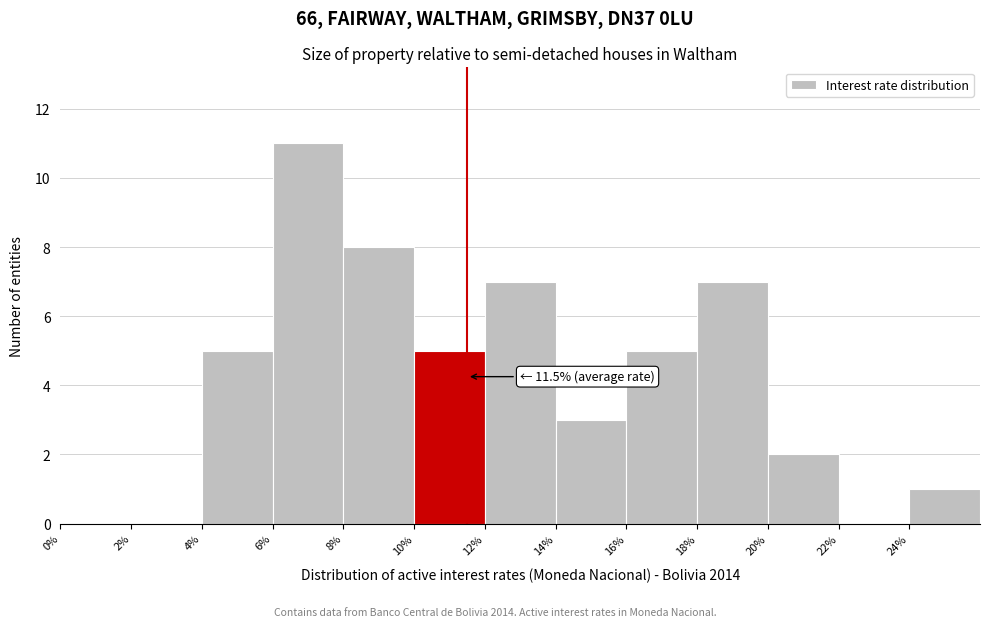

Which range on the x-axis has the tallest bar?

6 to 8